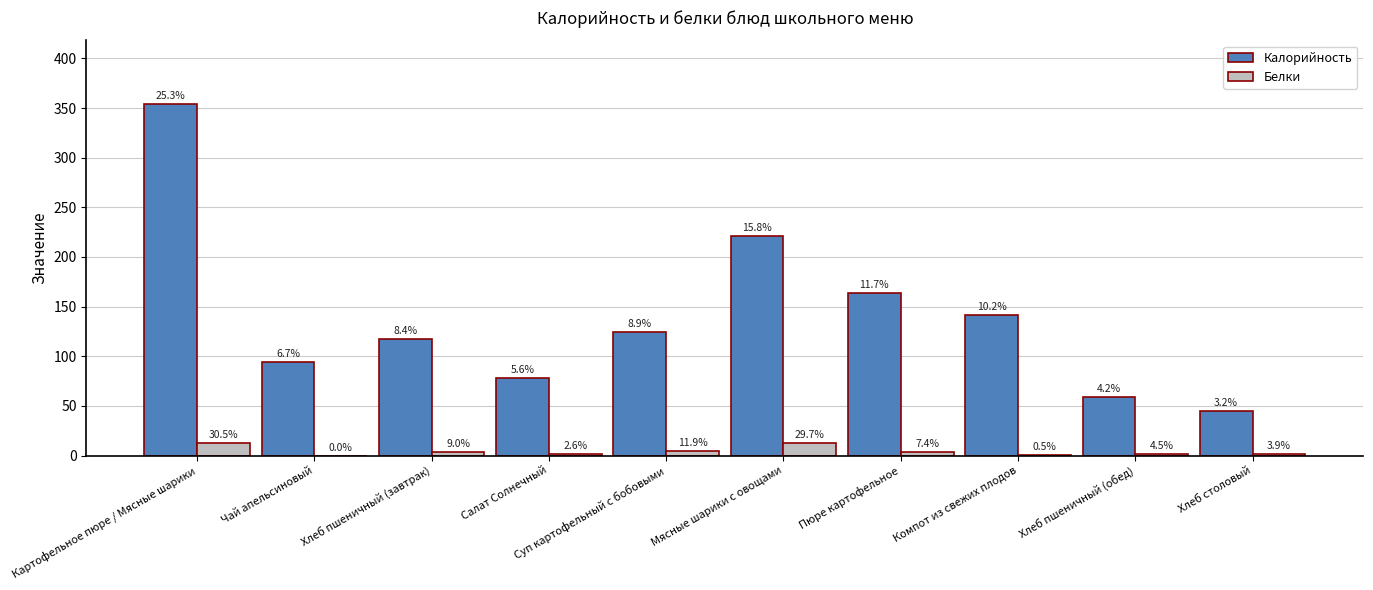

Rank the categories by Калорийность value from highest to lowest.

Картофельное пюре / Мясные шарики, Мясные шарики с овощами, Пюре картофельное, Компот из свежих плодов, Суп картофельный с бобовыми, Хлеб пшеничный (завтрак), Чай апельсиновый, Салат Солнечный, Хлеб пшеничный (обед), Хлеб столовый